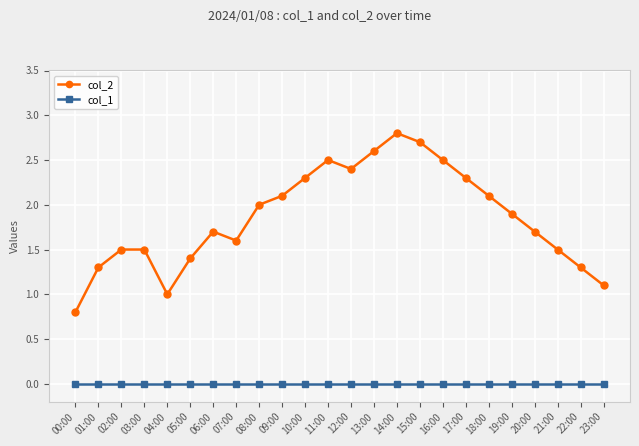

How many lines are shown in the chart?

2